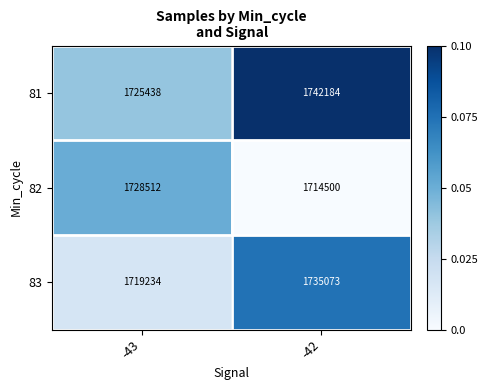

How many series are shown in this chart?

3